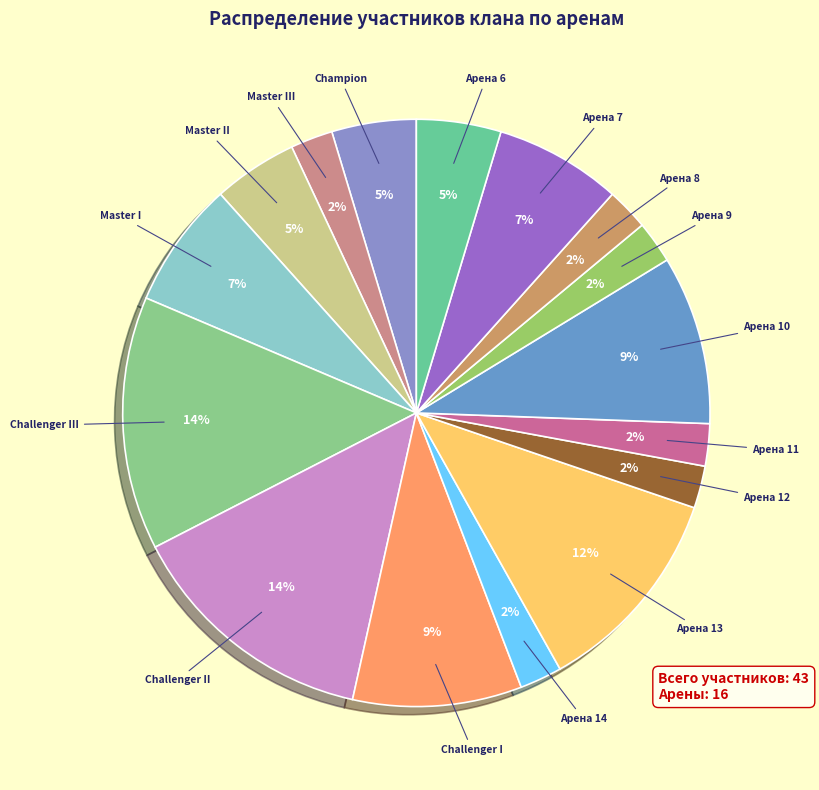

Is the sum of Challenger II and Master III greater than half?

No